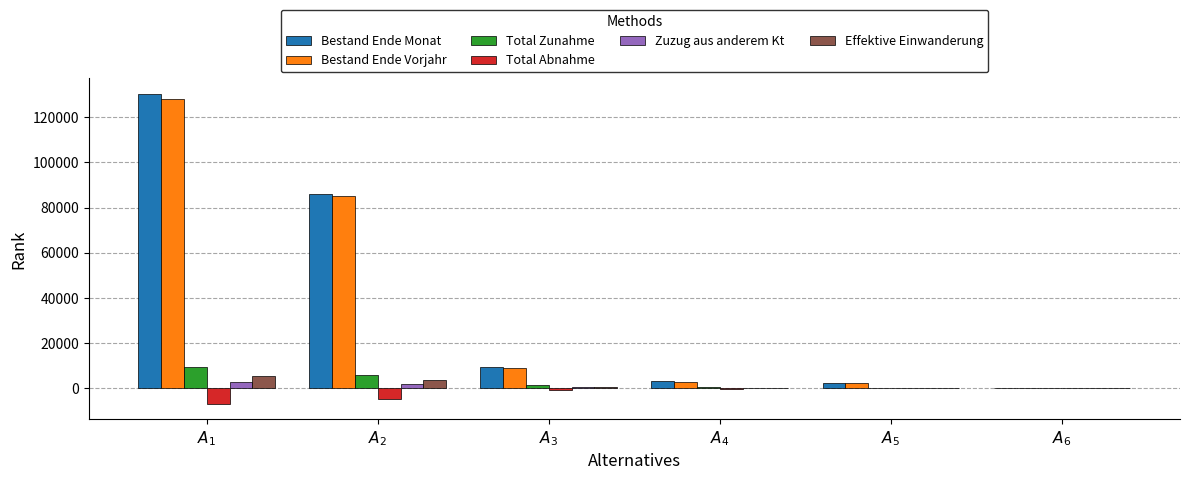

Are the bars grouped side by side (vs. stacked)?

Yes